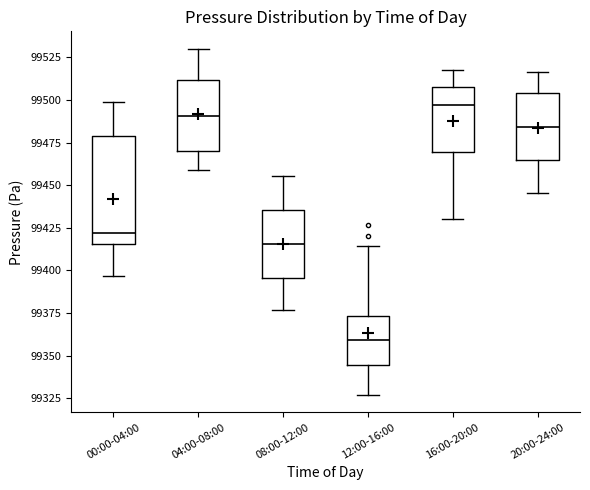

Reading left to right, read every box against the y-axis: the position of its median line, the range the box covers, and the ends of its whiskers. The values are not printed on the chart, so give them approximately, as read against the axis.

00:00-04:00: median 99420, box 99415 to 99480, whiskers 99395 to 99500
04:00-08:00: median 99490, box 99470 to 99510, whiskers 99460 to 99530
08:00-12:00: median 99415, box 99395 to 99435, whiskers 99375 to 99455
12:00-16:00: median 99360, box 99345 to 99375, whiskers 99325 to 99415
16:00-20:00: median 99495, box 99470 to 99510, whiskers 99430 to 99520
20:00-24:00: median 99485, box 99465 to 99505, whiskers 99445 to 99515